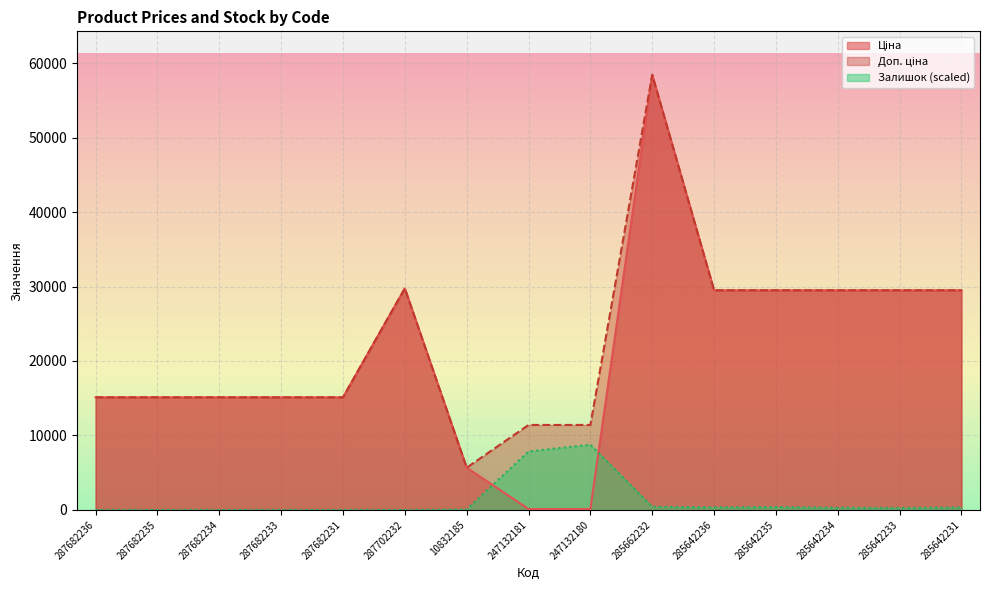

What is the value of the Ціна point at the 12th from the left?

29491.5